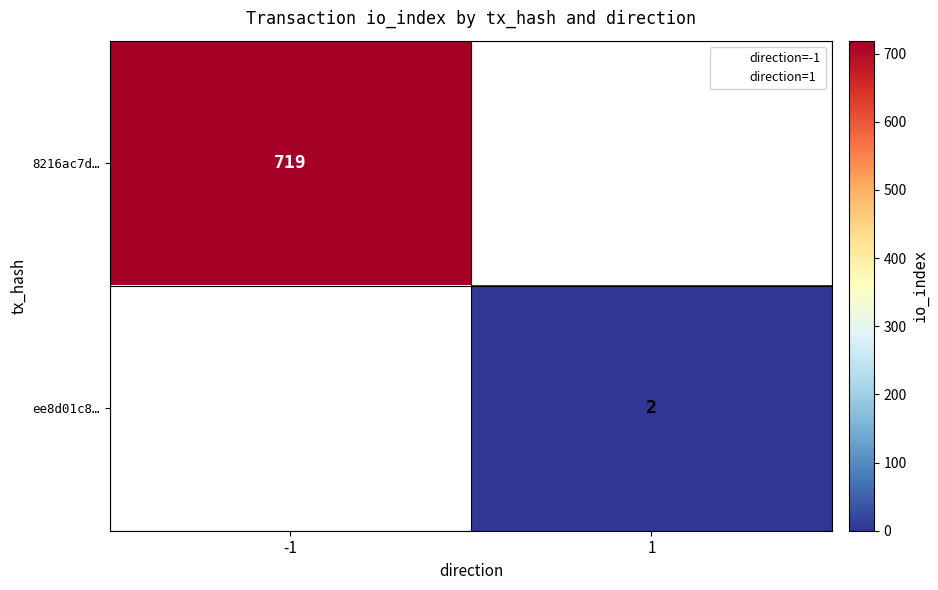

List the series in order of their peak value, lowest first.

ee8d01c8…, 8216ac7d…